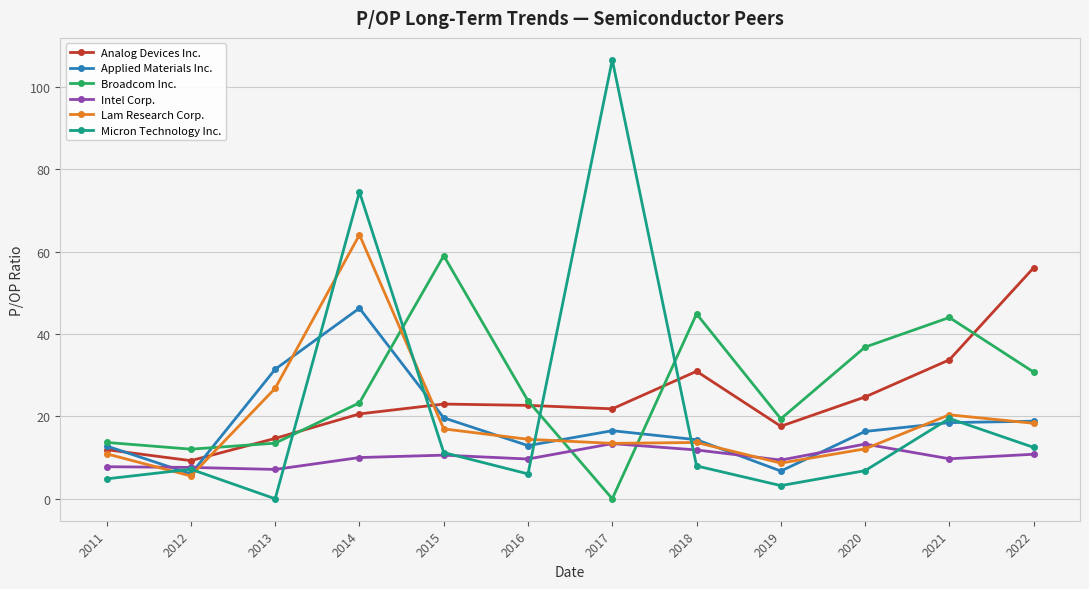

How many distinct data groups are displayed?

6